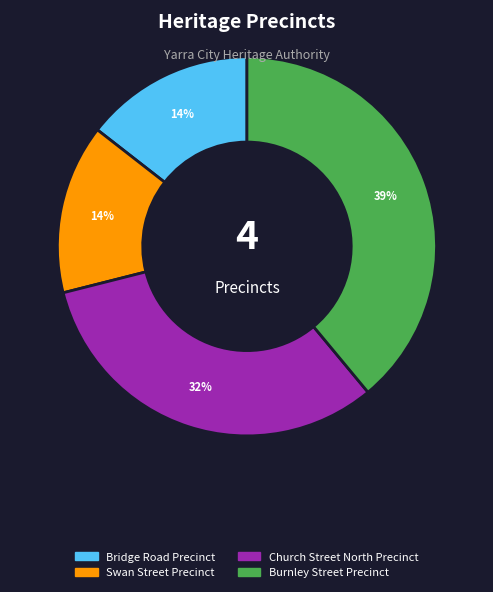

What is the largest slice in the pie chart?

Burnley Street Precinct